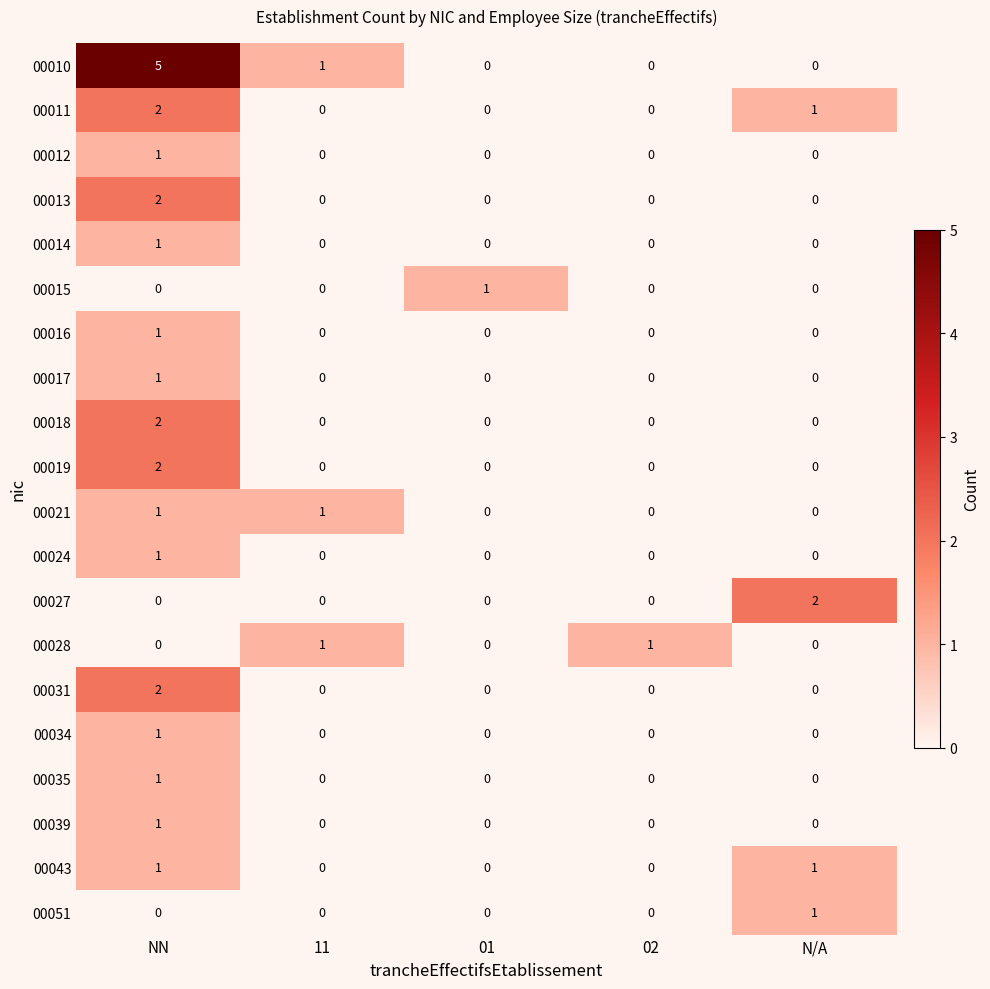

What is the greatest value displayed?

5